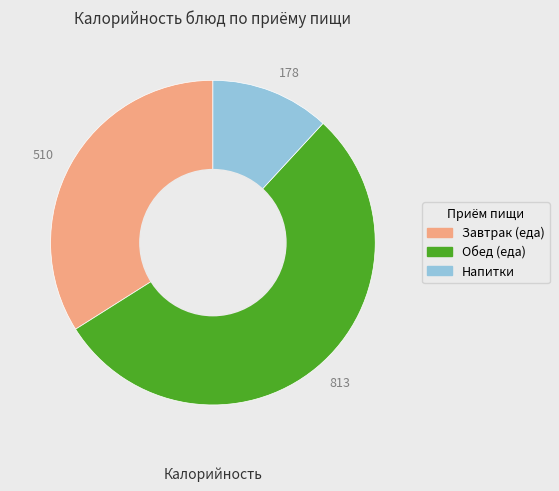

How many segments does this pie chart have?

3